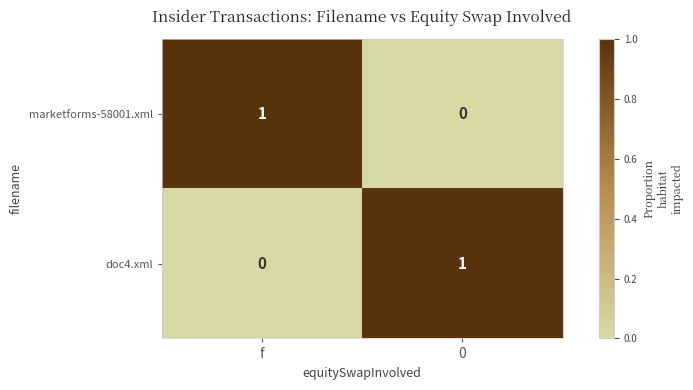

What is the spread (max minus min) of values at 0?

1